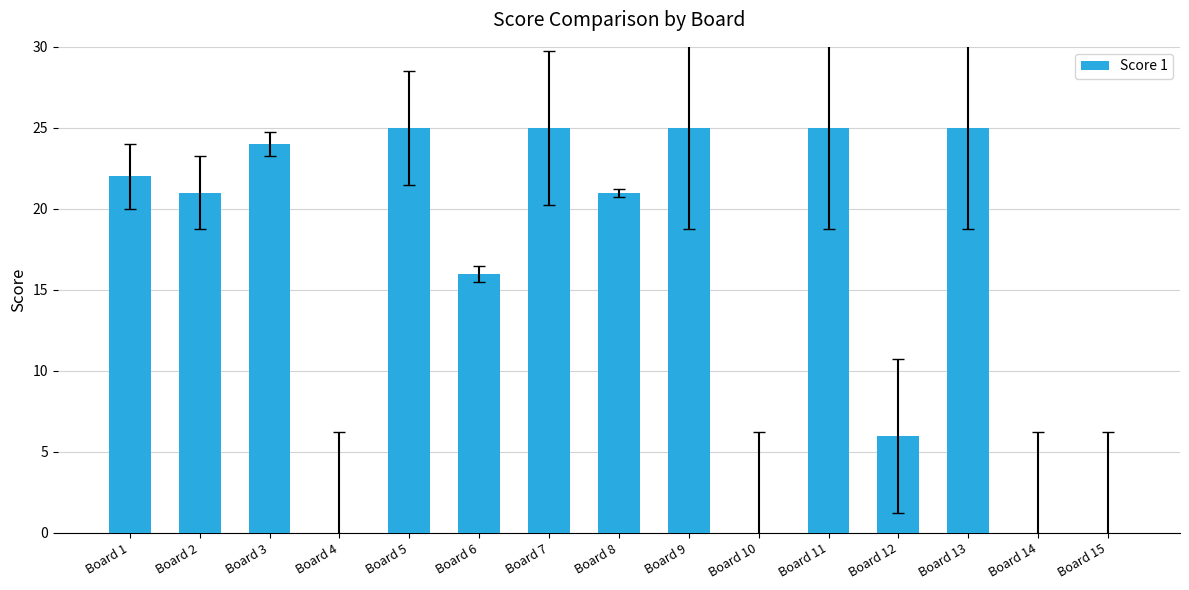

What is the sum of the values at Board 9 and Board 2?

46